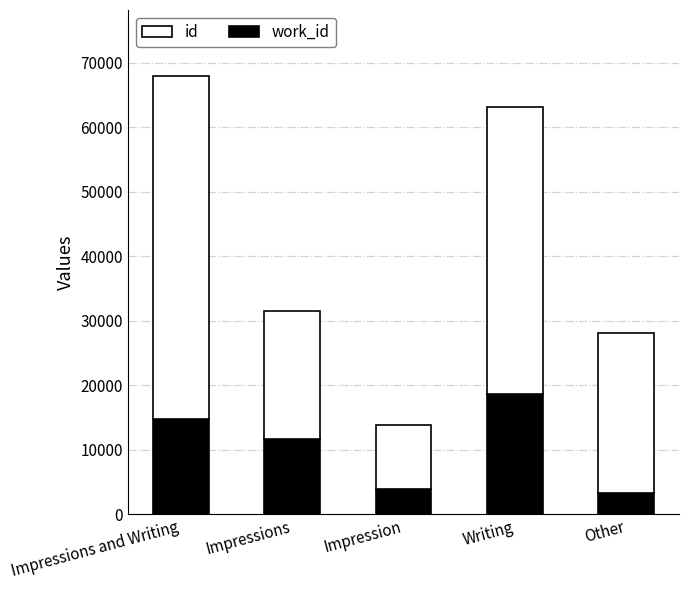

Count the number of categories in the chart.

5